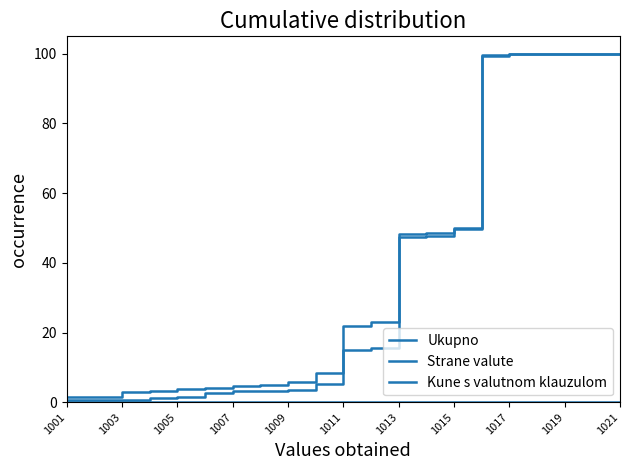

How many lines are shown in the chart?

3